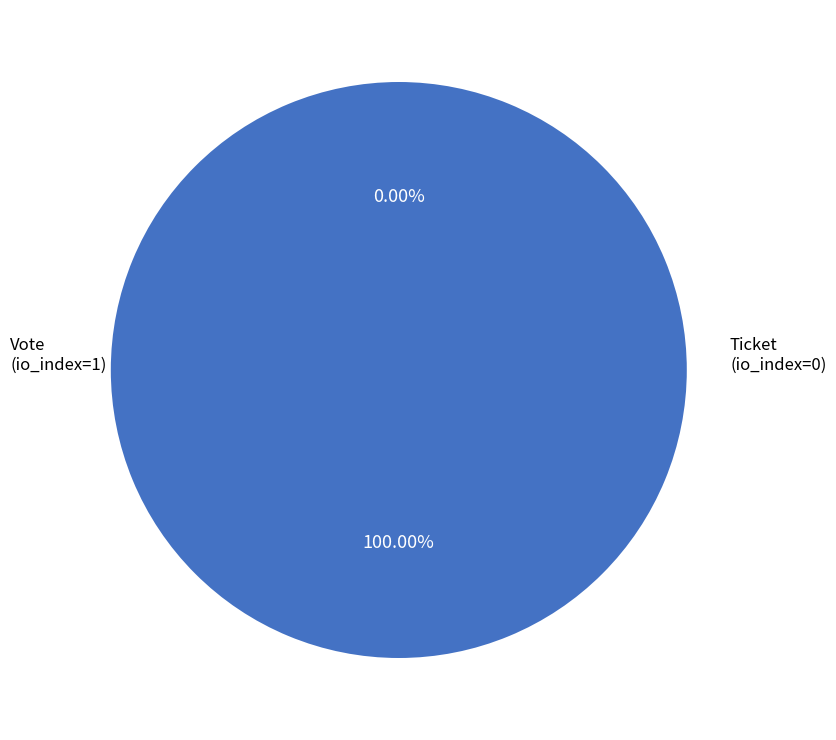

Rank the categories by value from lowest to highest.

Ticket (io_index=0), Vote (io_index=1)